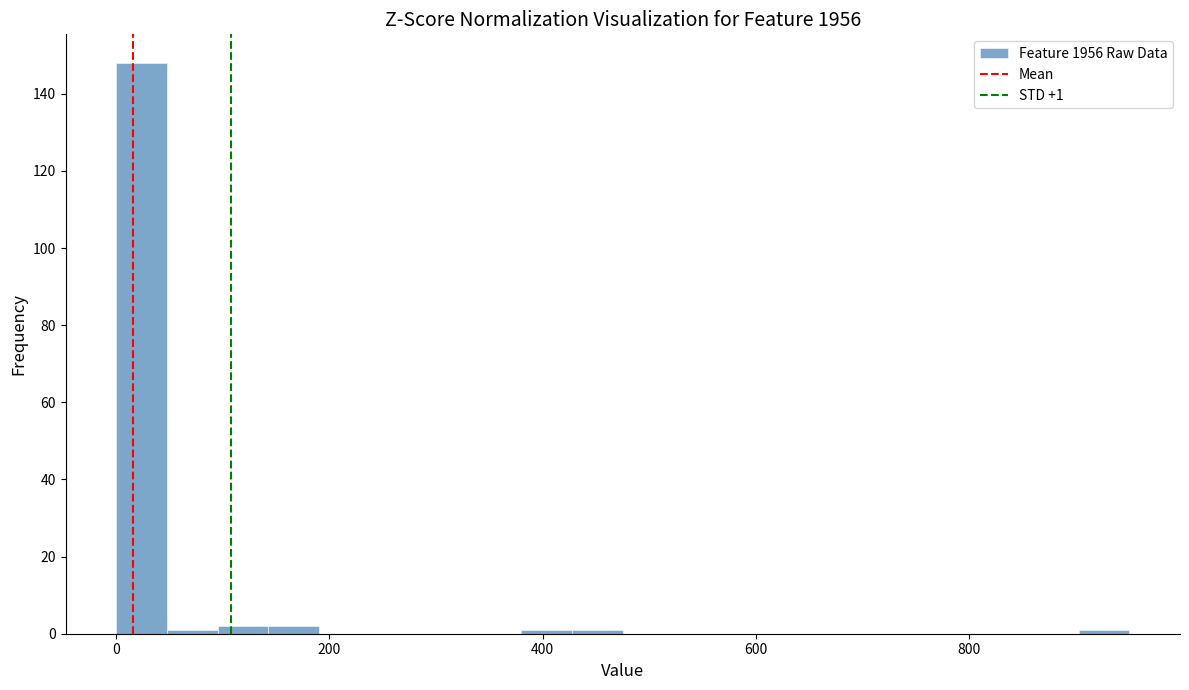

Around what value on the x-axis is the tallest bar? Give the approximate position of its centre, as read against the axis.

20